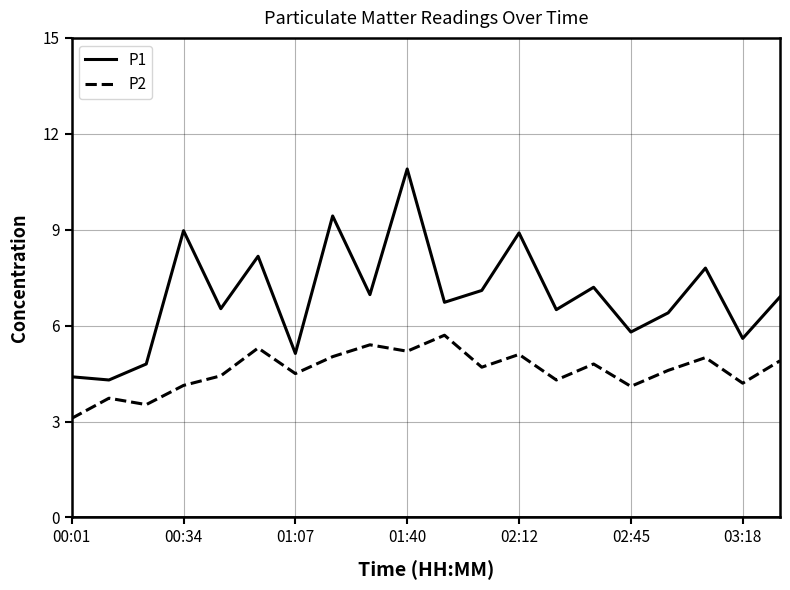

Is this an area chart (filled region under the line)?

No